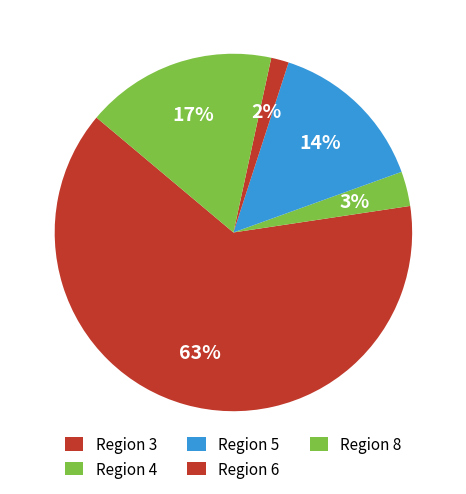

Count the number of slices in the pie.

5